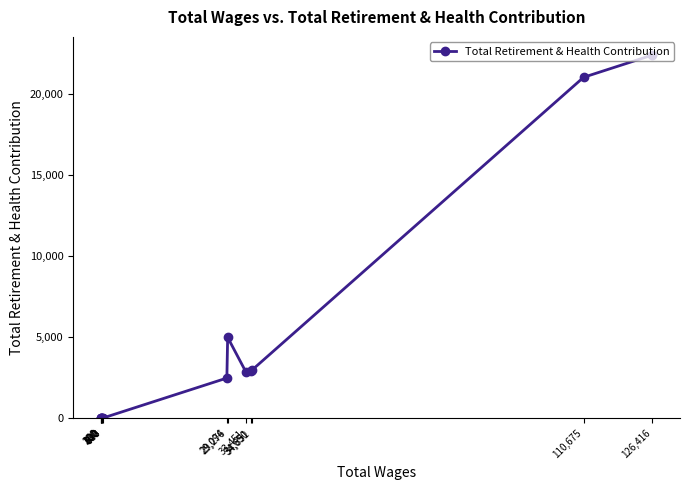

Where is the data nearest to the value 11209?

29,276